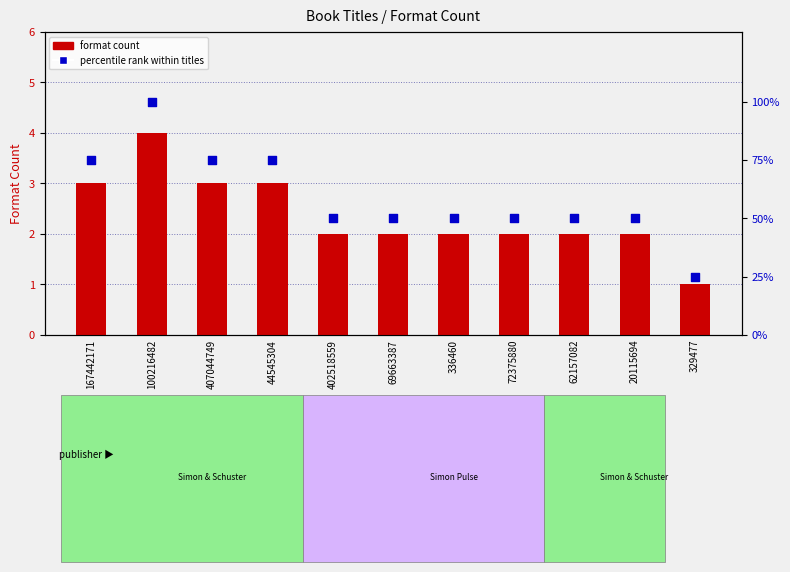

At which category is the sum across all series the highest?

100216482